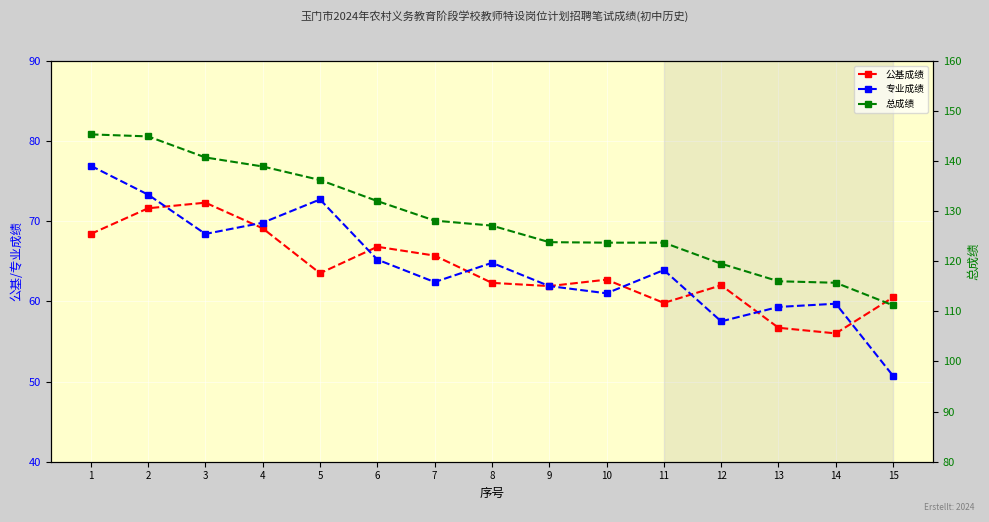

What is the total value across all series at 11?

247.4